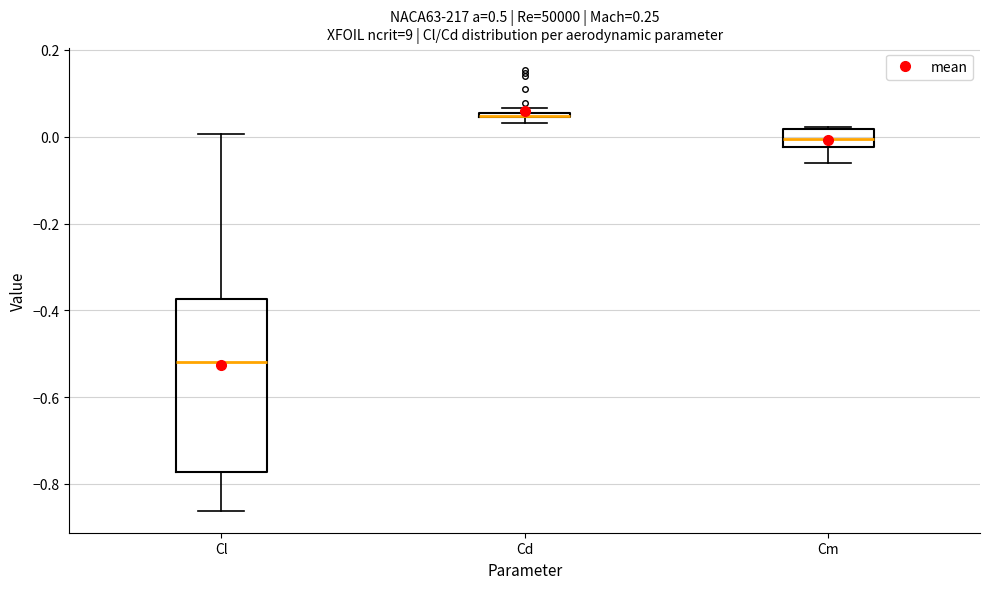

Which box is the tallest, from its lower edge to its upper edge?

Cl